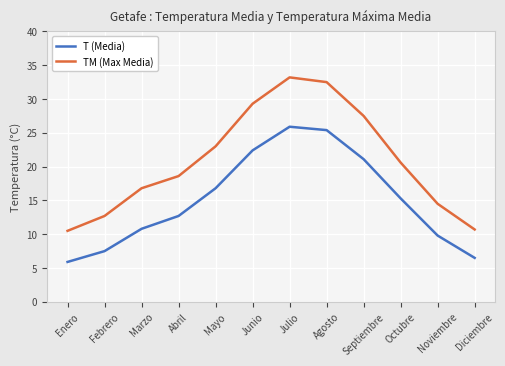

Reading right to left, list all the values displayed in this chart.

T (Media): Diciembre=6.5	Noviembre=9.8	Octubre=15.3	Septiembre=21.1	Agosto=25.4	Julio=25.9	Junio=22.4	Mayo=16.8	Abril=12.7	Marzo=10.8	Febrero=7.5	Enero=5.9
TM (Max Media): Diciembre=10.7	Noviembre=14.5	Octubre=20.6	Septiembre=27.5	Agosto=32.5	Julio=33.2	Junio=29.3	Mayo=23.0	Abril=18.6	Marzo=16.8	Febrero=12.7	Enero=10.5